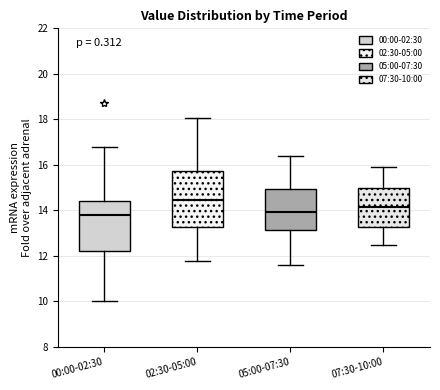

Where does the upper whisker of the box for 05:00-07:30 end on the y-axis? The values are not printed on the chart, so give them approximately, as read against the axis.

16.4